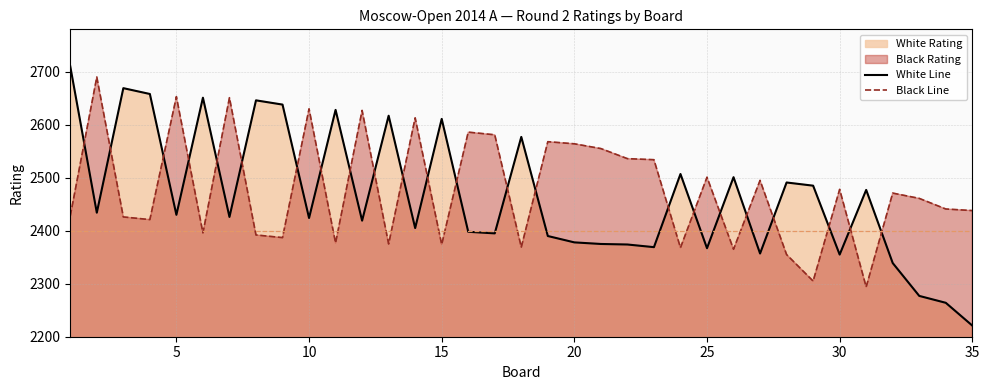

How many times do Black Rating and White Rating cross each other?

23